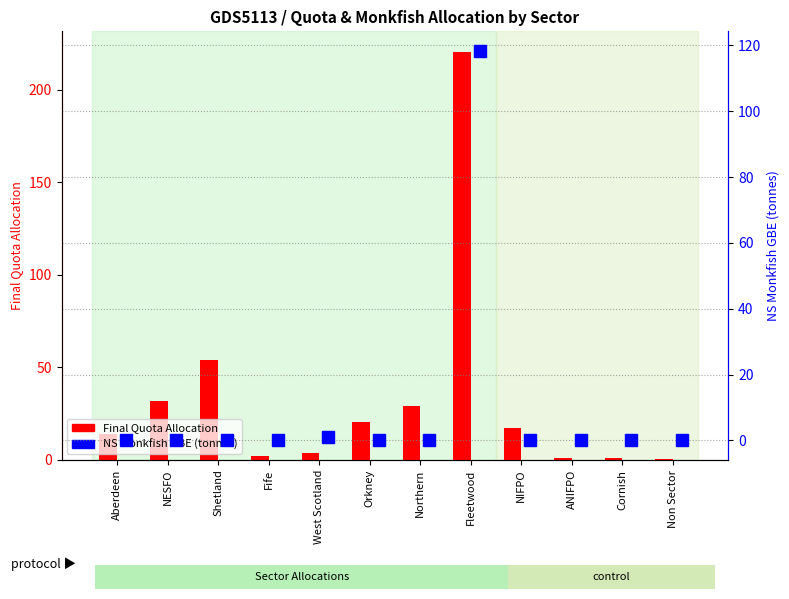

What is the total value across all series at NIFPO?

17.3